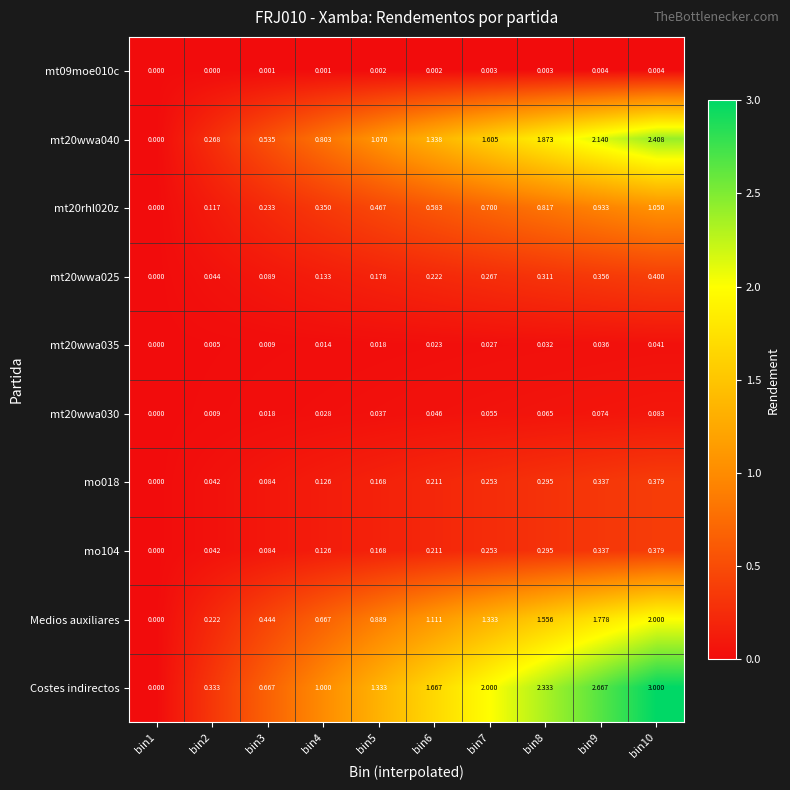

Is the value of mo018 at bin9 greater than the value of mt20wwa025 at bin5?

Yes